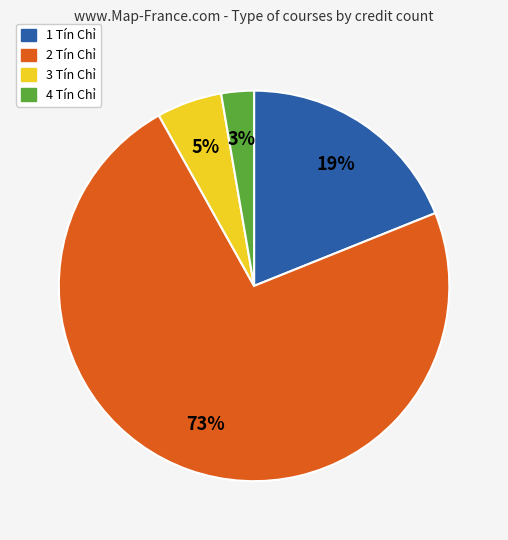

Does 2 Tín Chỉ represent more than half of the total?

Yes